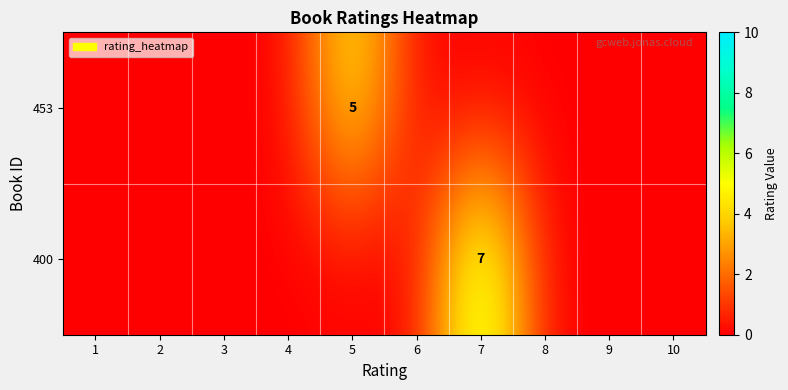

List the series in order of their peak value, lowest first.

453, 400